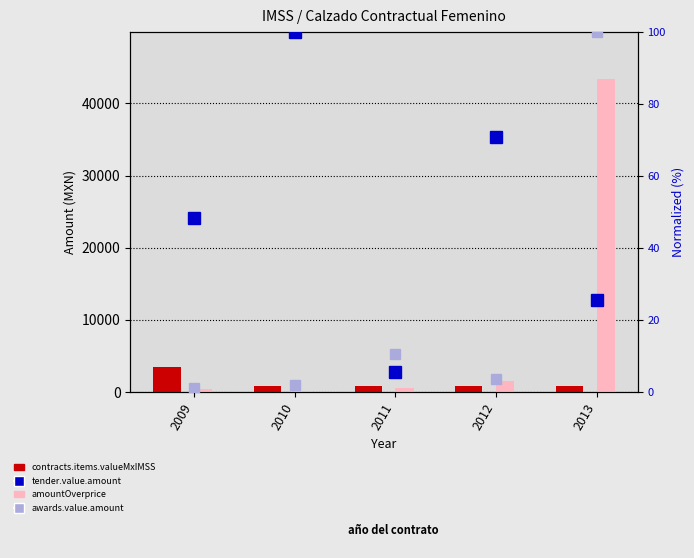

True or false: tender.value.amount has a value of 48.2 at 2009.

True